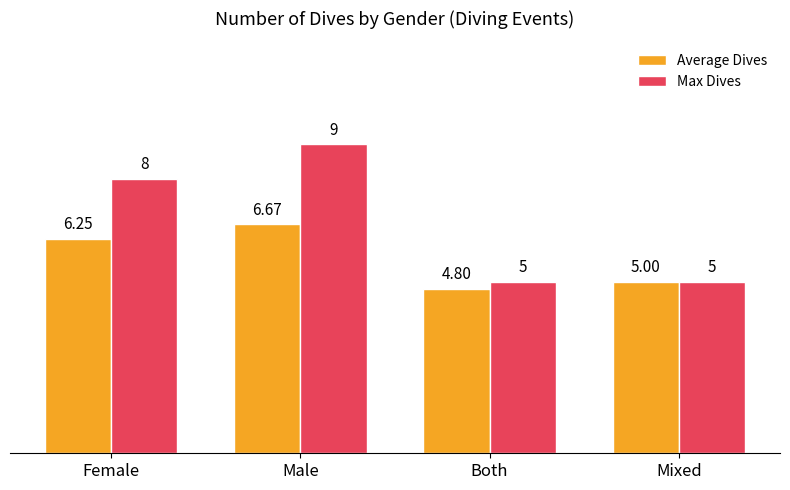

What is the sum of all Max Dives values?

27.0